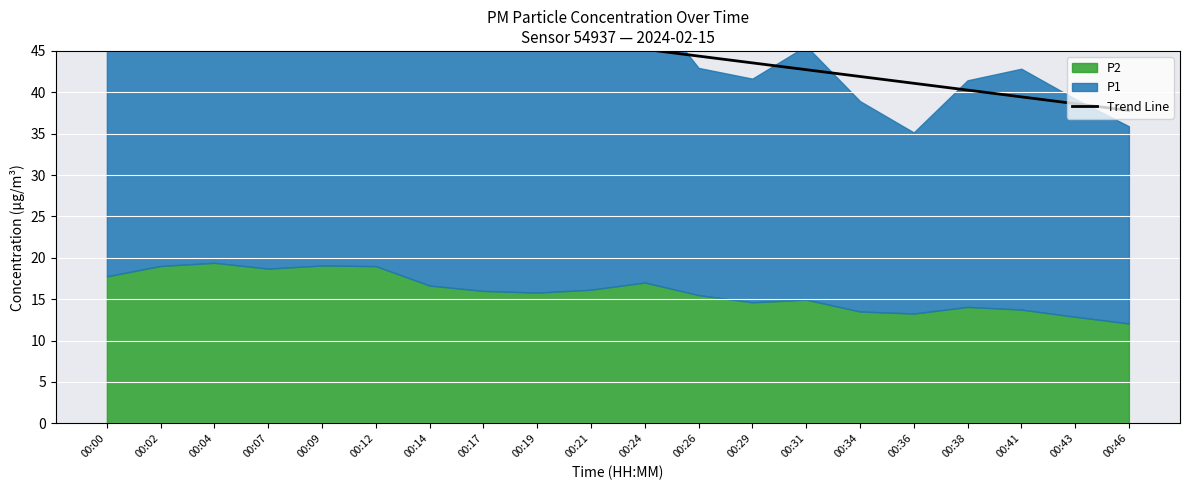

True or false: the data has more than 1 interior local peaks.

False